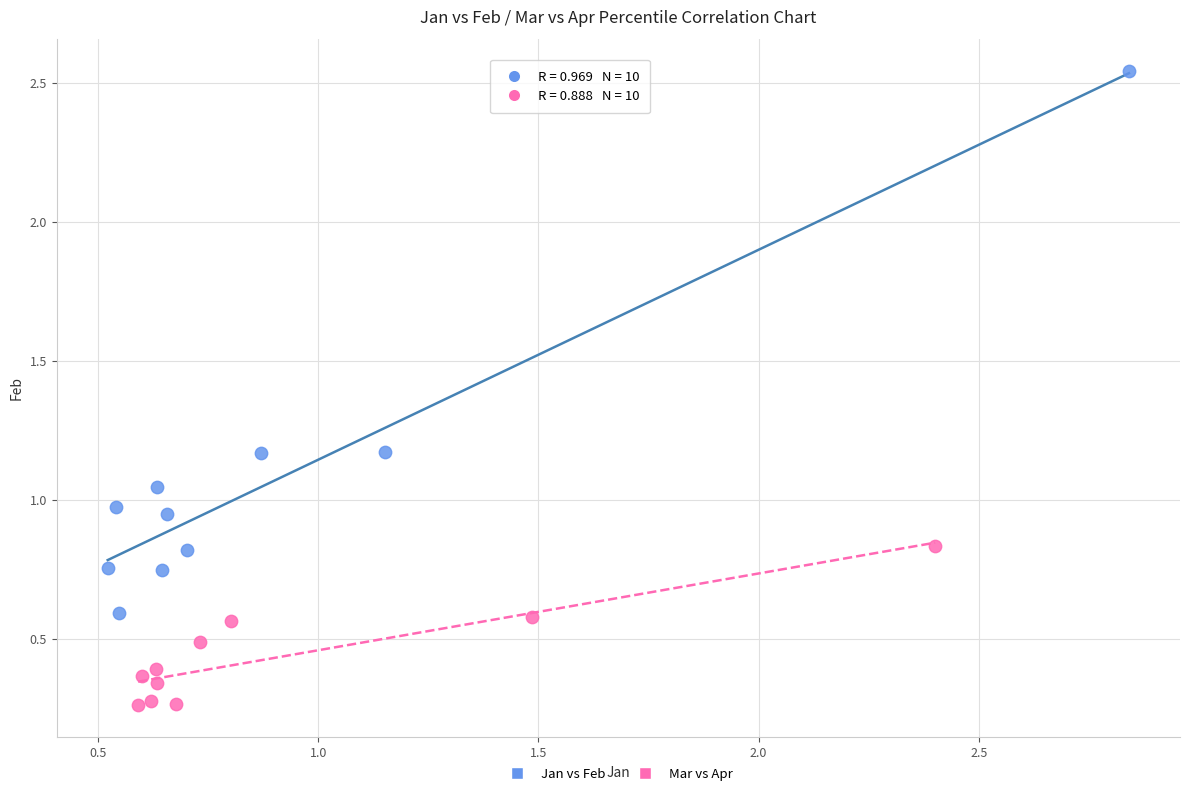

Which series has the largest Y range (max minus min)?

Jan vs Feb